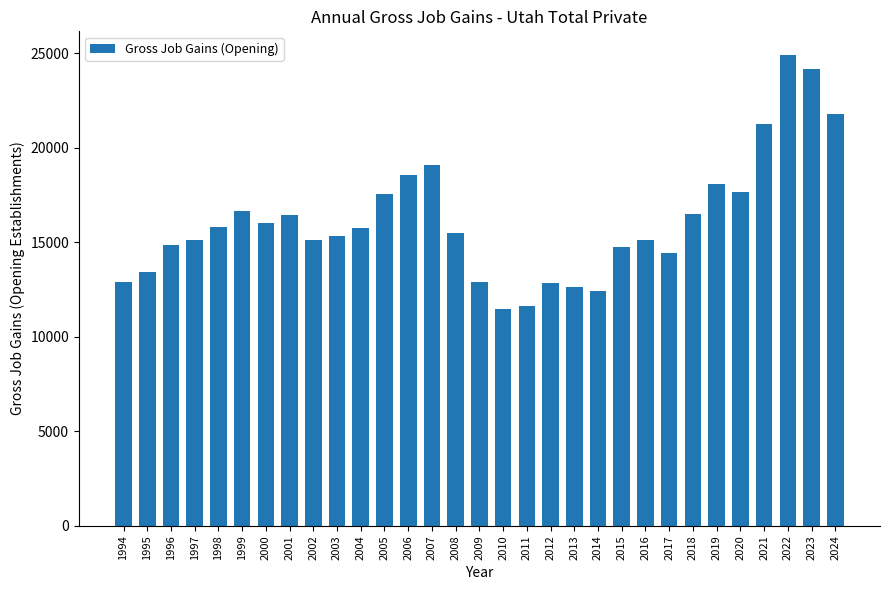

What is the sum of all values?

500465